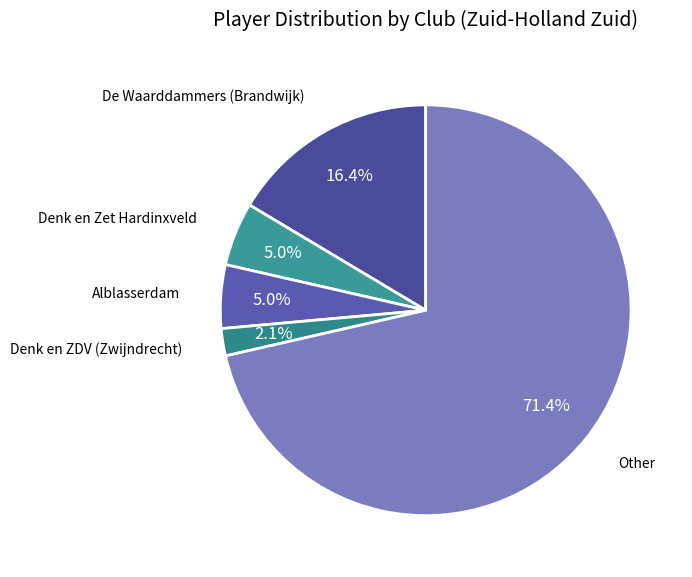

How many slices are in this pie chart?

5